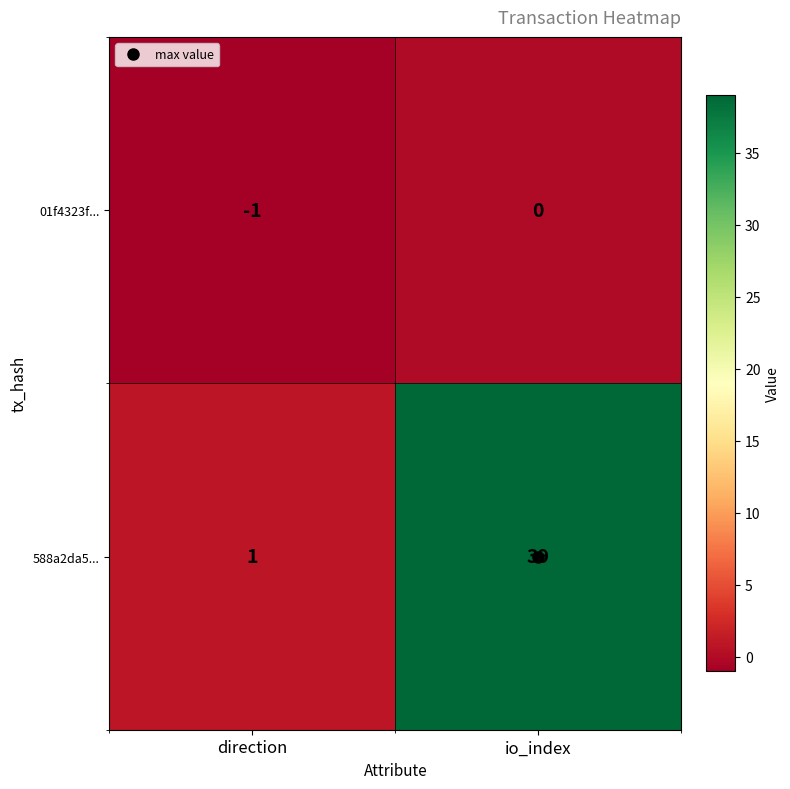

Where is 01f4323f... nearest to the value 0?

io_index